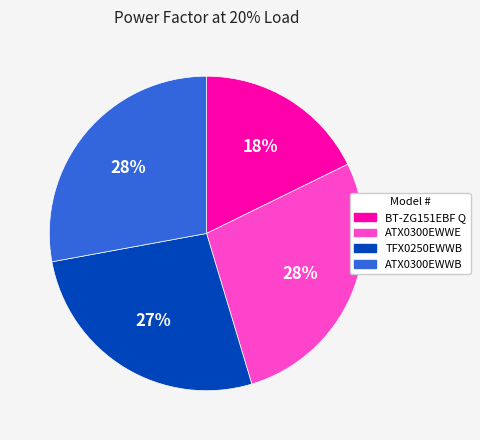

Is it true that BT-ZG151EBF Q is 31% of the pie?

False